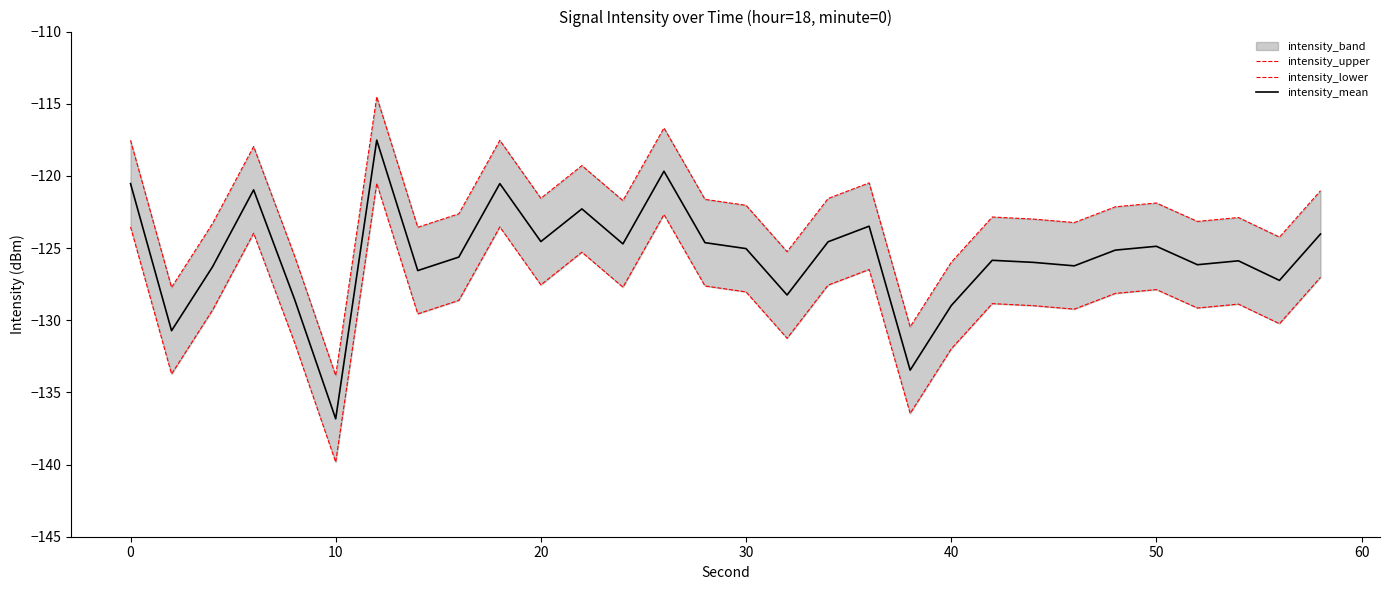

Reading left to right, extract all data points from this chart.

intensity_upper: -117.5	-127.7	-123.3	-118.0	-125.6	-133.8	-114.5	-123.6	-122.6	-117.5	-121.6	-119.3	-121.7	-116.7	-121.6	-122.0	-125.3	-121.6	-120.5	-130.5	-126.0	-122.8	-123.0	-123.2	-122.1	-121.9	-123.2	-122.9	-124.2	-121.0
intensity_lower: -123.5	-133.7	-129.3	-124.0	-131.6	-139.8	-120.5	-129.6	-128.6	-123.5	-127.6	-125.3	-127.7	-122.7	-127.6	-128.0	-131.3	-127.6	-126.5	-136.5	-132.0	-128.8	-129.0	-129.2	-128.1	-127.9	-129.2	-128.9	-130.2	-127.0
intensity_mean: -120.5	-130.7	-126.3	-121.0	-128.6	-136.8	-117.5	-126.6	-125.6	-120.5	-124.6	-122.3	-124.7	-119.7	-124.6	-125.0	-128.3	-124.6	-123.5	-133.5	-129.0	-125.8	-126.0	-126.2	-125.1	-124.9	-126.2	-125.9	-127.2	-124.0